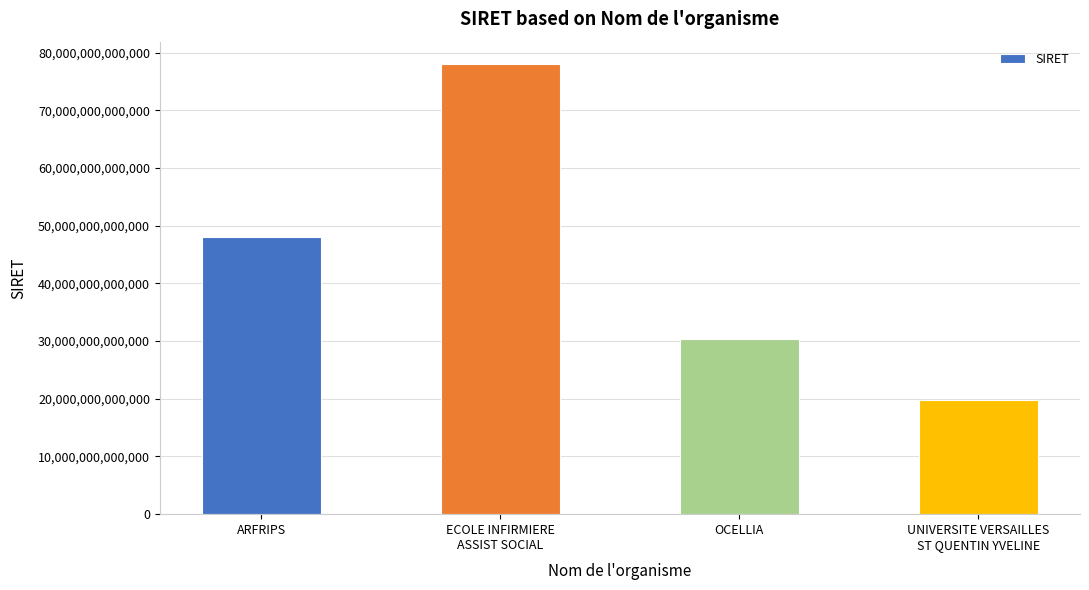

Approximately how many times larger is the value at OCELLIA compared to ARFRIPS?

0.6